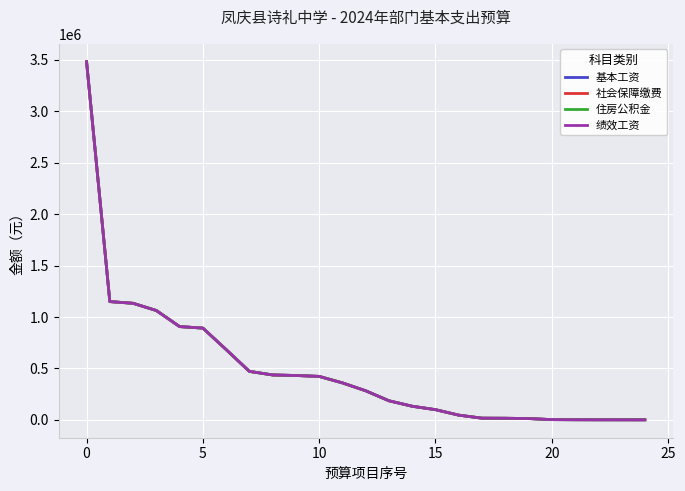

What is the difference between the maximum and minimum values in the 基本工资 series?

3481748.0